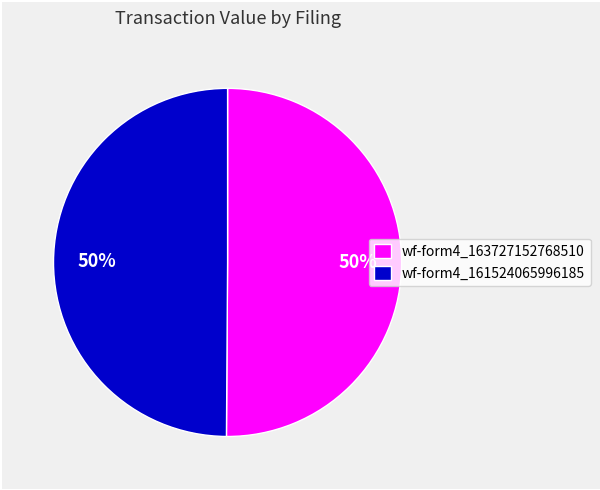

To the nearest percent, what percentage of the pie is wf-form4_163727152768510?

50%